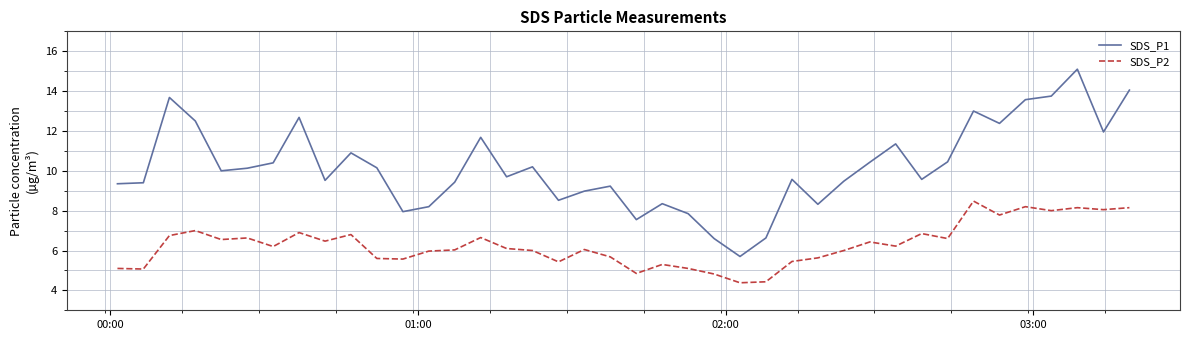

What is the average value of the SDS_P2 series?

6.3